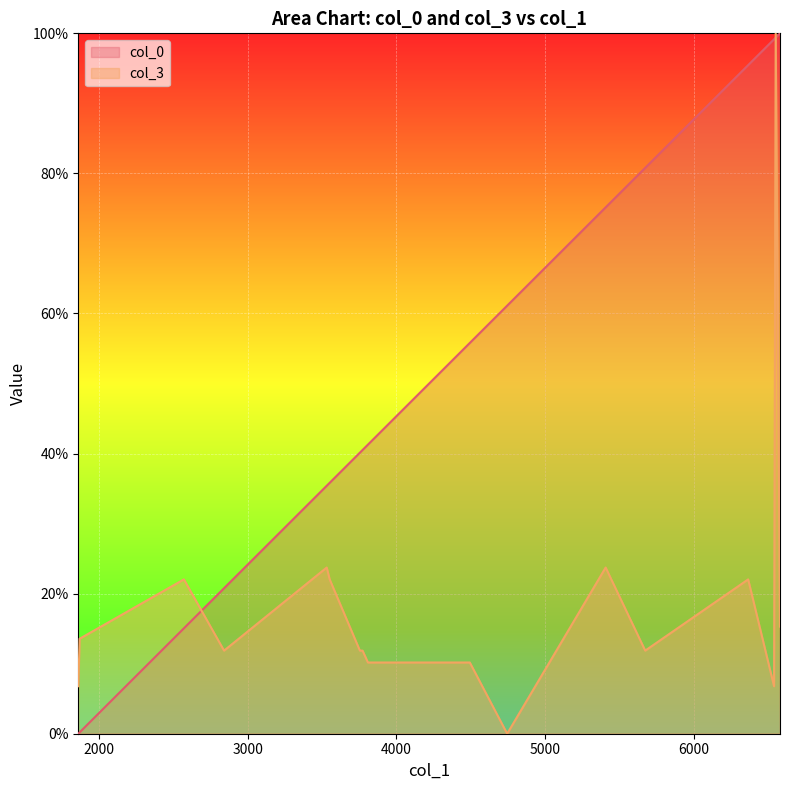

What is the difference between the highest and lowest values at 2571?

7.0